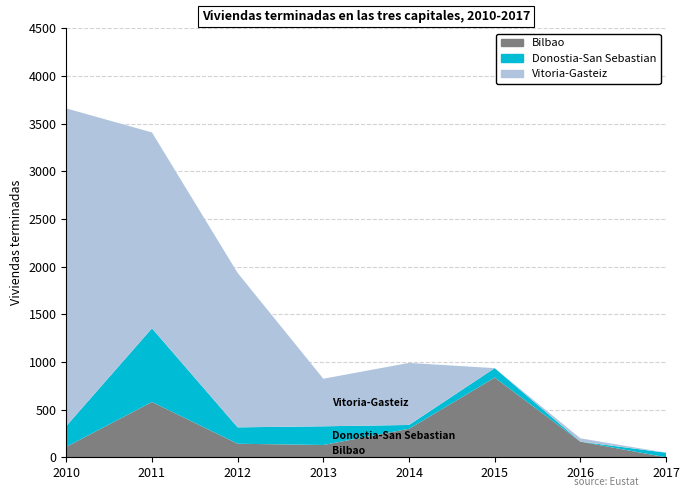

Reading left to right, transcribe all the data shown in this chart.

Bilbao: 109	580	142	129	299	836	164	0
Donostia-San Sebastian: 219	773	172	196	40	99	0	48
Vitoria-Gasteiz: 3332	2055	1620	499	651	0	35	0